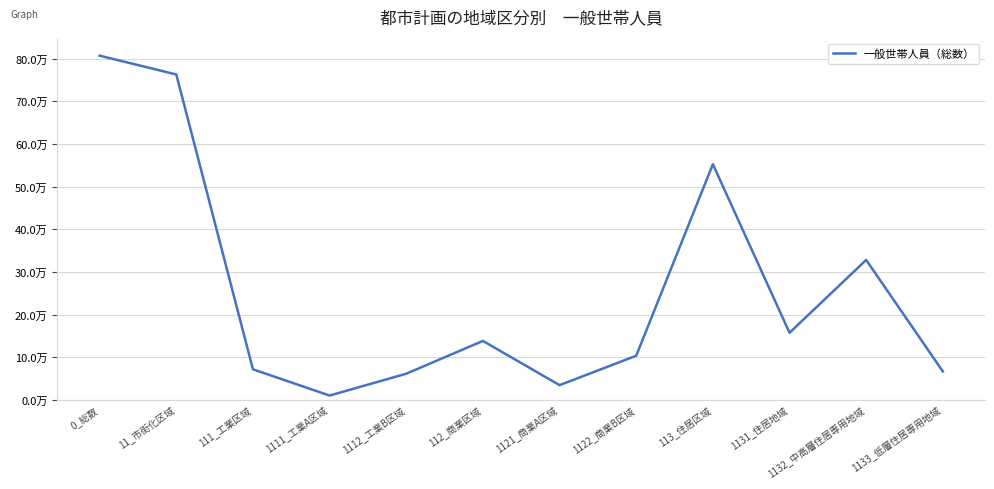

True or false: the data shows 328278 at 1132_中高層住居専用地域.

True